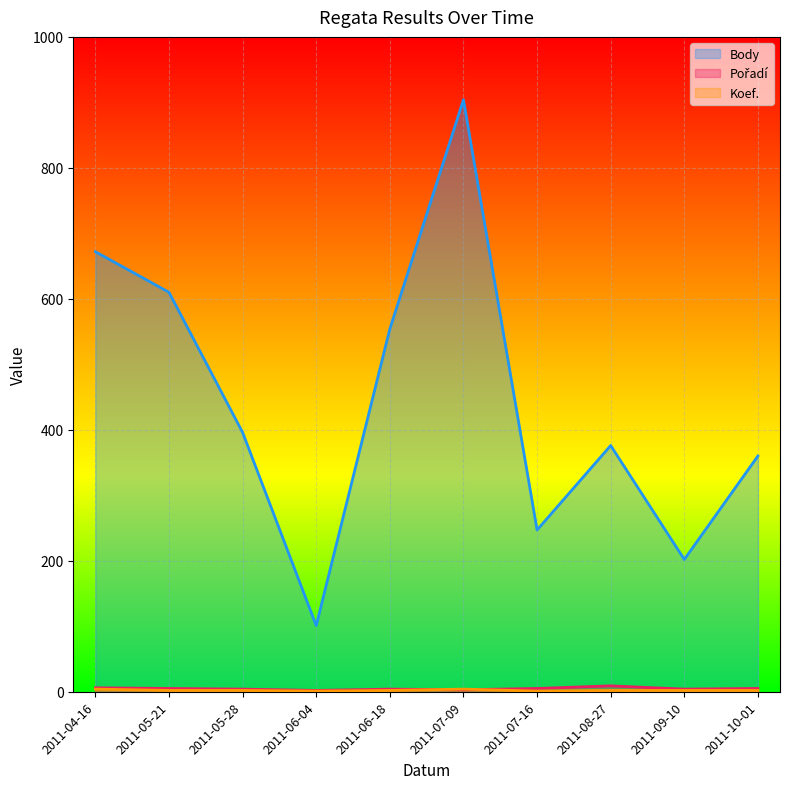

Does the chart display data point markers on the line(s)?

No